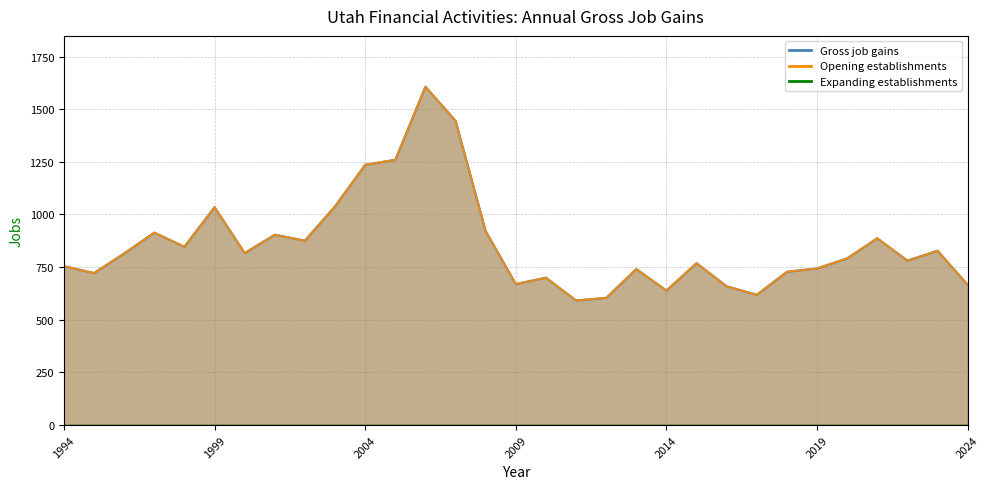

Which series changed the most between 2002 and 2015?

Gross job gains